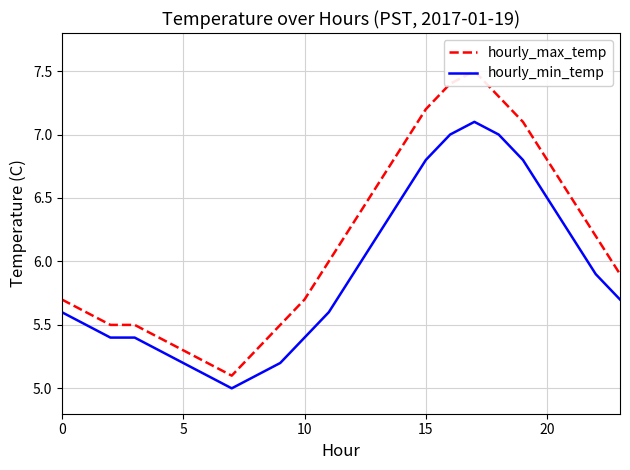

How many interior local valleys does the hourly_min_temp series have?

1